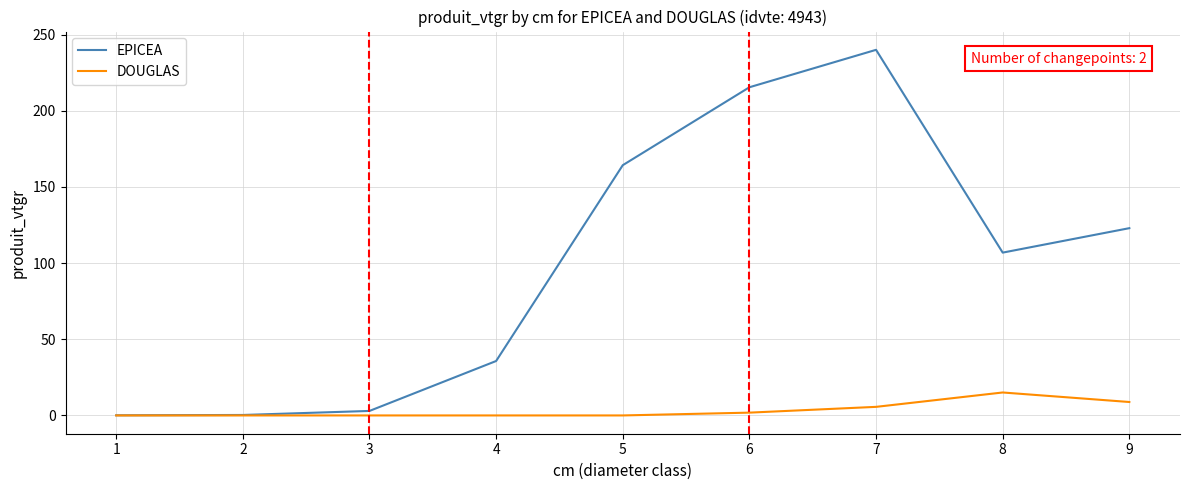

At how many categories does at least one series exceed 99?

5